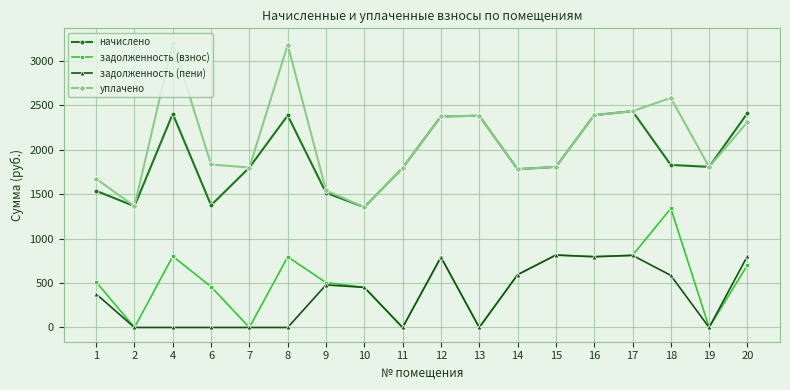

True or false: задолженность (пени) and начислено cross at least once.

False